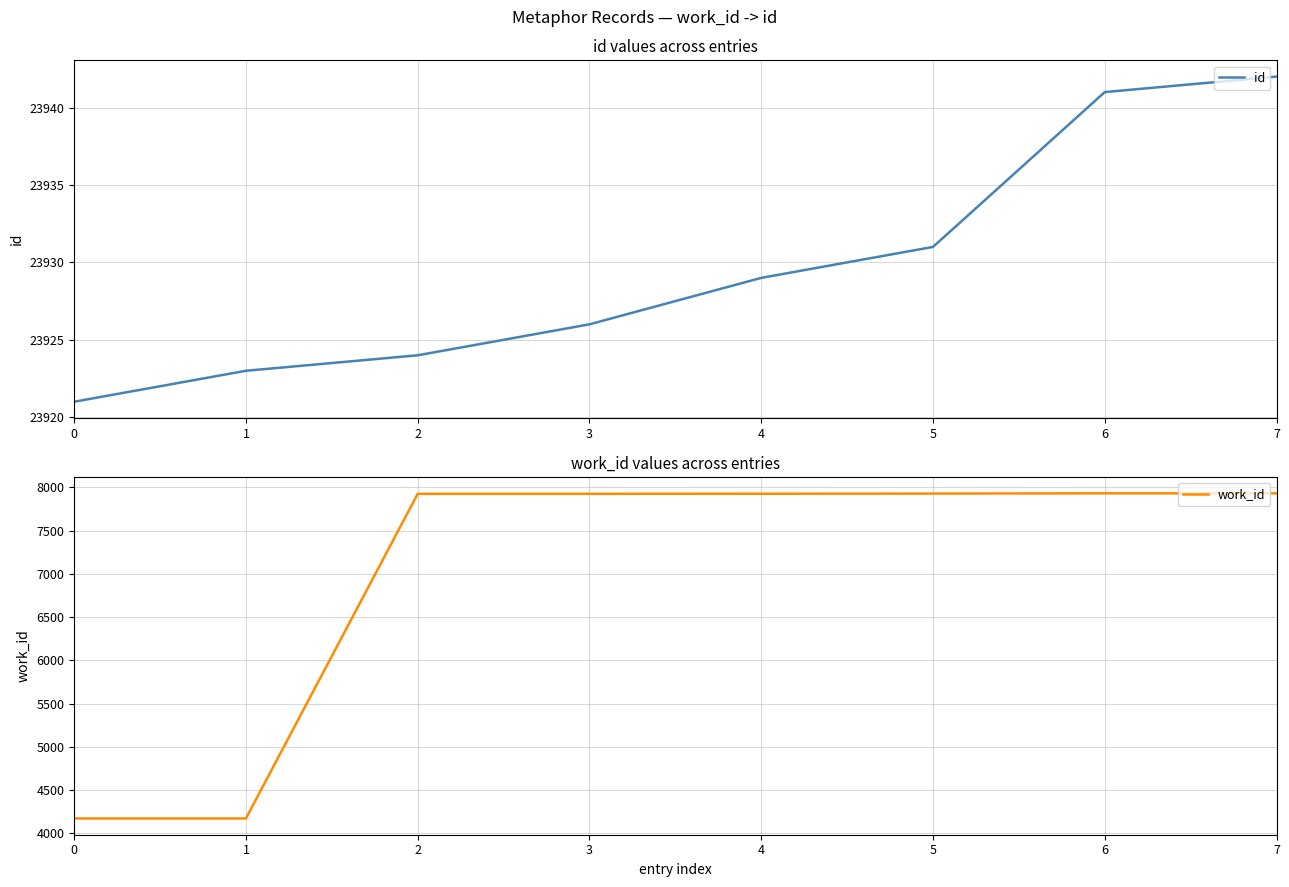

How many values in the work_id series exceed 7926?

3